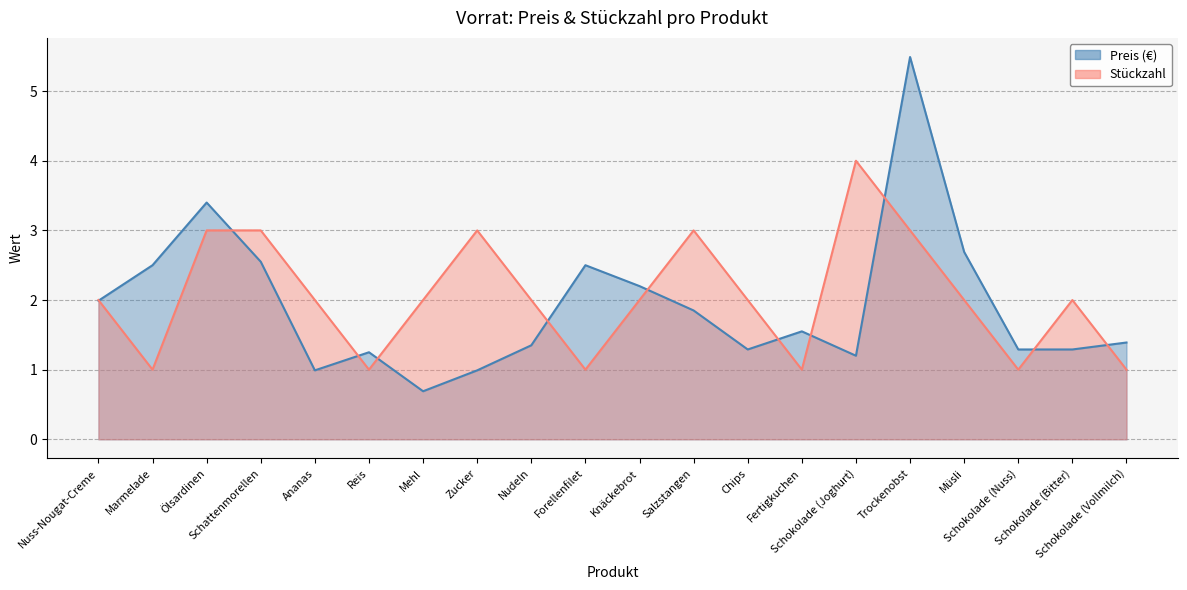

Where is the first local minimum for Preis?

Ananas